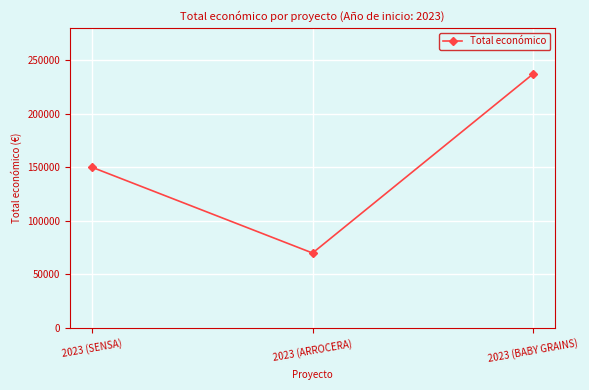

Reading left to right, transcribe all the data shown in this chart.

150000	70000	237042